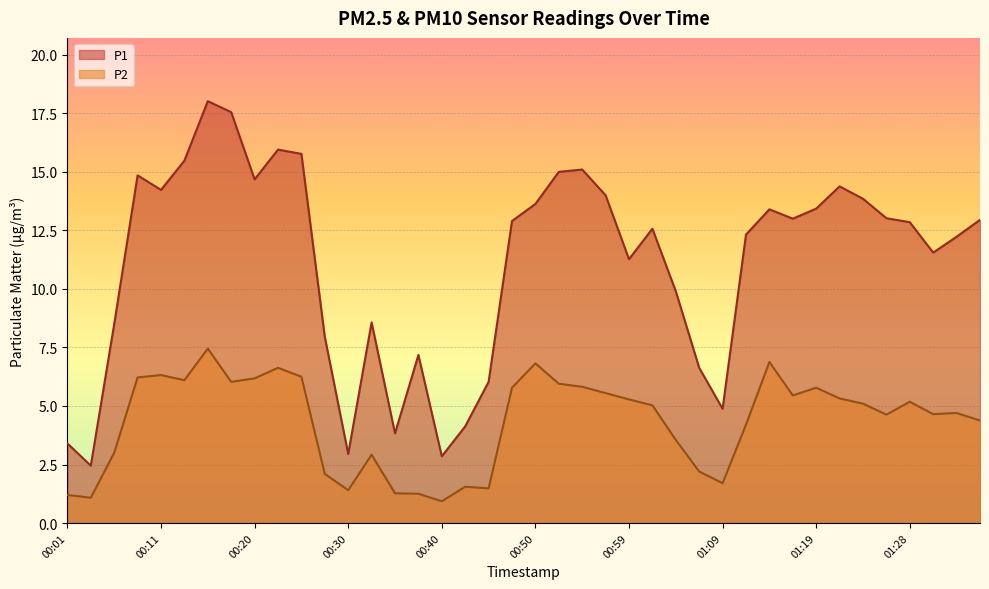

What is the total value across all series at 00:57?

19.6